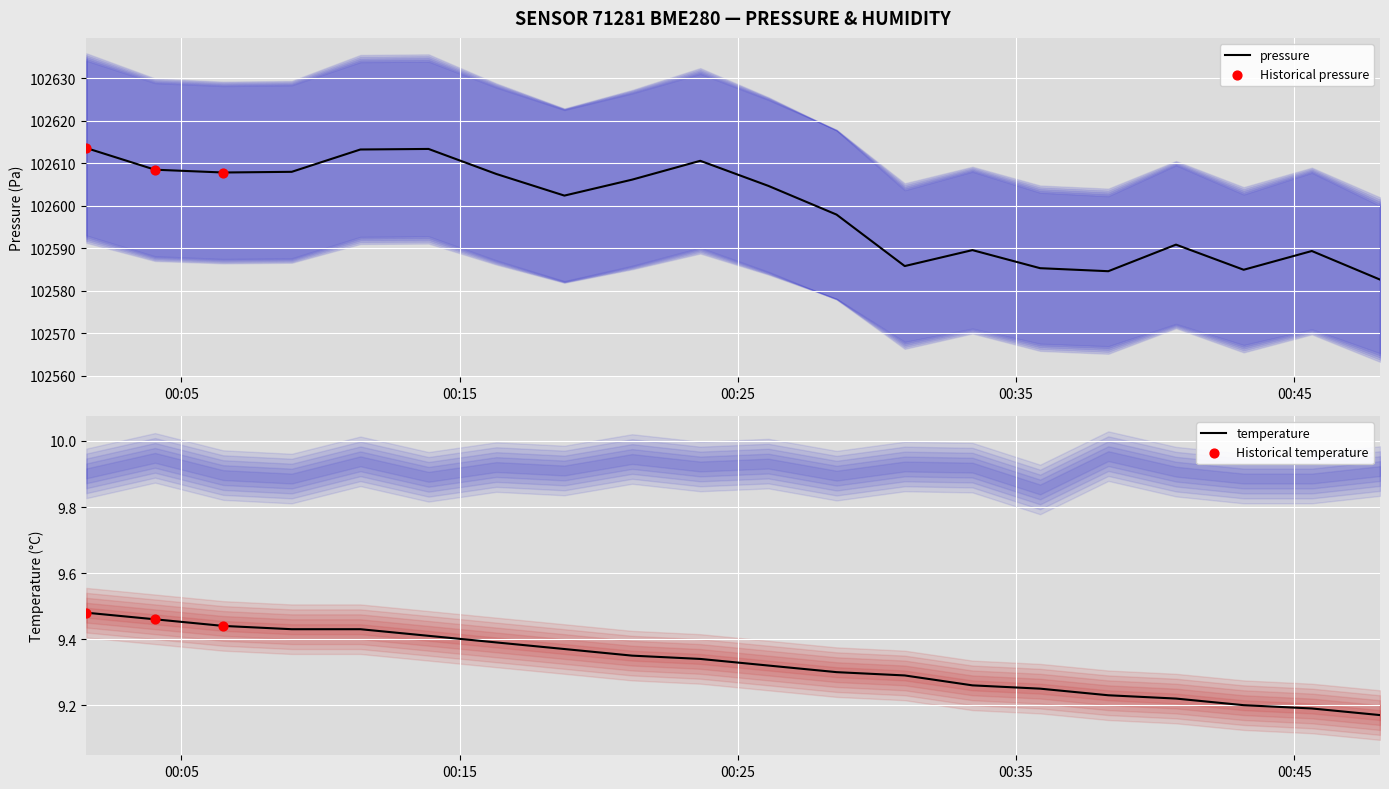

Which series has the largest total across all categories?

pressure